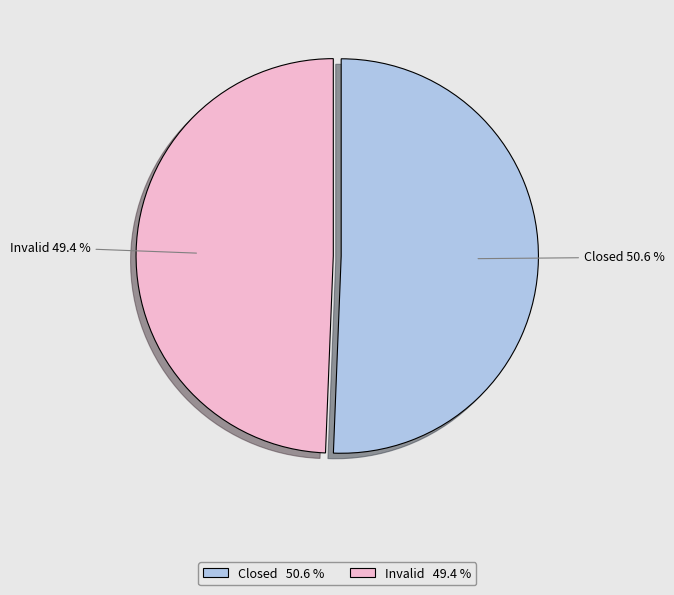

Which category has the biggest portion of the pie?

Closed